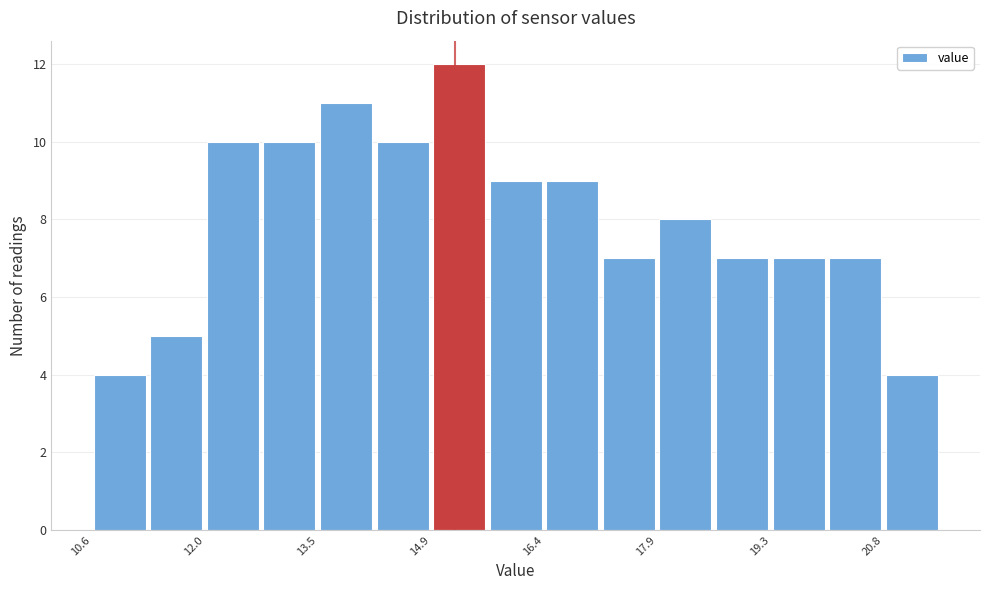

Around what value on the x-axis is the tallest bar? Give the approximate position of its centre, as read against the axis.

15.4